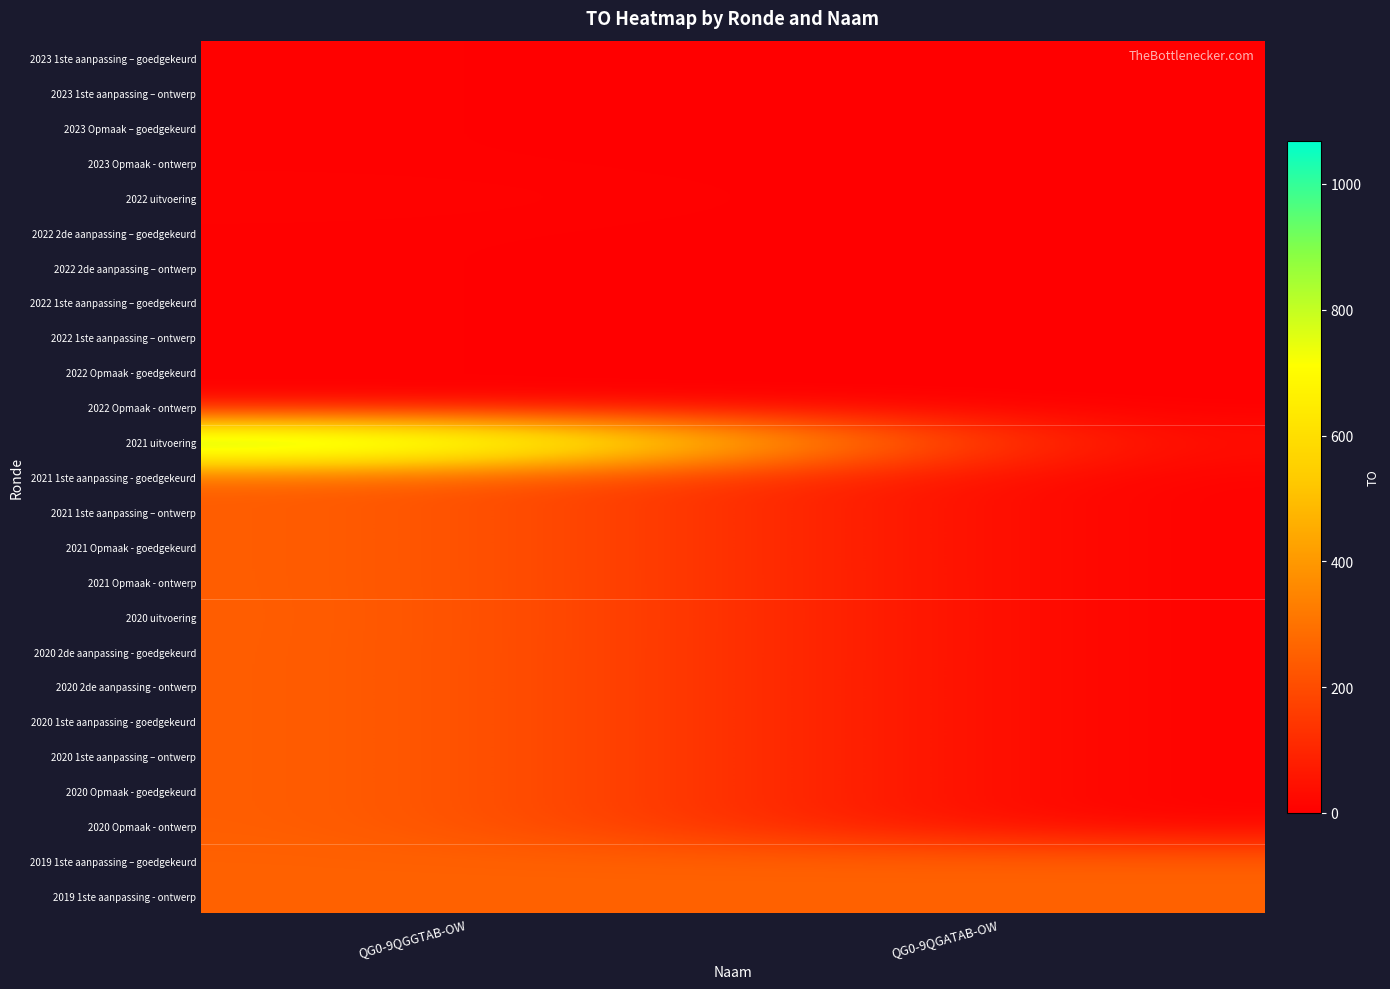

Reading right to left, extract all data points from this chart.

2023 1ste aanpassing – goedgekeurd: QG0-9QGATAB-OW=0	QG0-9QGGTAB-OW=5
2023 1ste aanpassing – ontwerp: QG0-9QGATAB-OW=0	QG0-9QGGTAB-OW=5
2023 Opmaak – goedgekeurd: QG0-9QGATAB-OW=0	QG0-9QGGTAB-OW=5
2023 Opmaak - ontwerp: QG0-9QGATAB-OW=0	QG0-9QGGTAB-OW=5
2022 uitvoering: QG0-9QGATAB-OW=0	QG0-9QGGTAB-OW=10
2022 2de aanpassing – goedgekeurd: QG0-9QGATAB-OW=0	QG0-9QGGTAB-OW=5
2022 2de aanpassing – ontwerp: QG0-9QGATAB-OW=0	QG0-9QGGTAB-OW=5
2022 1ste aanpassing – goedgekeurd: QG0-9QGATAB-OW=0	QG0-9QGGTAB-OW=5
2022 1ste aanpassing – ontwerp: QG0-9QGATAB-OW=0	QG0-9QGGTAB-OW=5
2022 Opmaak - goedgekeurd: QG0-9QGATAB-OW=0	QG0-9QGGTAB-OW=5
2022 Opmaak - ontwerp: QG0-9QGATAB-OW=0	QG0-9QGGTAB-OW=5
2021 uitvoering: QG0-9QGATAB-OW=0	QG0-9QGGTAB-OW=1068
2021 1ste aanpassing - goedgekeurd: QG0-9QGATAB-OW=0	QG0-9QGGTAB-OW=256
2021 1ste aanpassing – ontwerp: QG0-9QGATAB-OW=0	QG0-9QGGTAB-OW=256
2021 Opmaak - goedgekeurd: QG0-9QGATAB-OW=0	QG0-9QGGTAB-OW=256
2021 Opmaak - ontwerp: QG0-9QGATAB-OW=0	QG0-9QGGTAB-OW=256
2020 uitvoering: QG0-9QGATAB-OW=0	QG0-9QGGTAB-OW=257
2020 2de aanpassing - goedgekeurd: QG0-9QGATAB-OW=0	QG0-9QGGTAB-OW=256
2020 2de aanpassing - ontwerp: QG0-9QGATAB-OW=0	QG0-9QGGTAB-OW=256
2020 1ste aanpassing - goedgekeurd: QG0-9QGATAB-OW=0	QG0-9QGGTAB-OW=256
2020 1ste aanpassing – ontwerp: QG0-9QGATAB-OW=0	QG0-9QGGTAB-OW=256
2020 Opmaak - goedgekeurd: QG0-9QGATAB-OW=0	QG0-9QGGTAB-OW=256
2020 Opmaak - ontwerp: QG0-9QGATAB-OW=0	QG0-9QGGTAB-OW=256
2019 1ste aanpassing – goedgekeurd: QG0-9QGATAB-OW=256	QG0-9QGGTAB-OW=256
2019 1ste aanpassing - ontwerp: QG0-9QGATAB-OW=256	QG0-9QGGTAB-OW=256